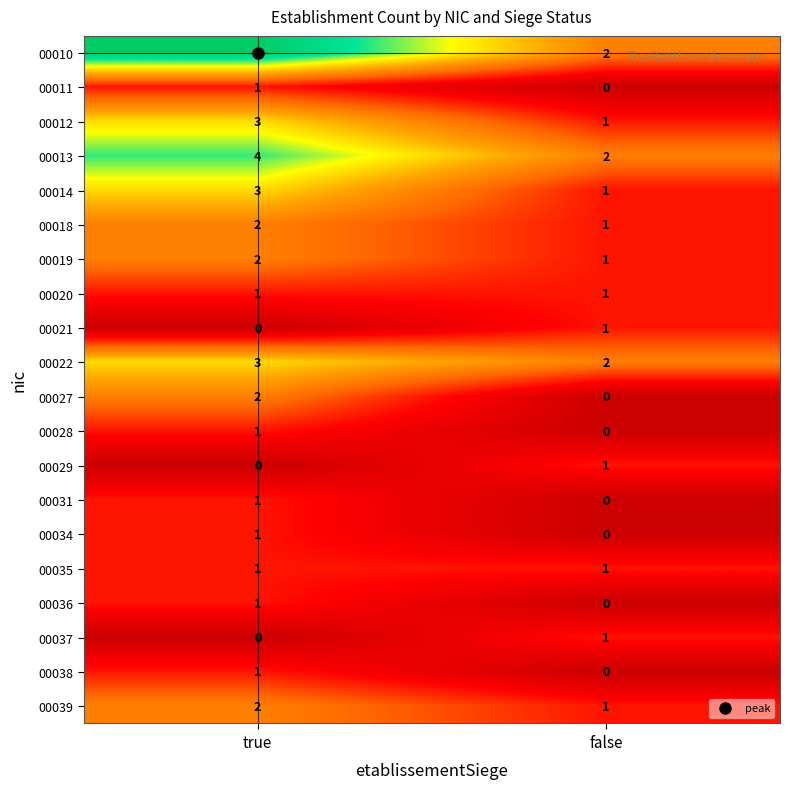

Which series has the largest total across all categories?

00010